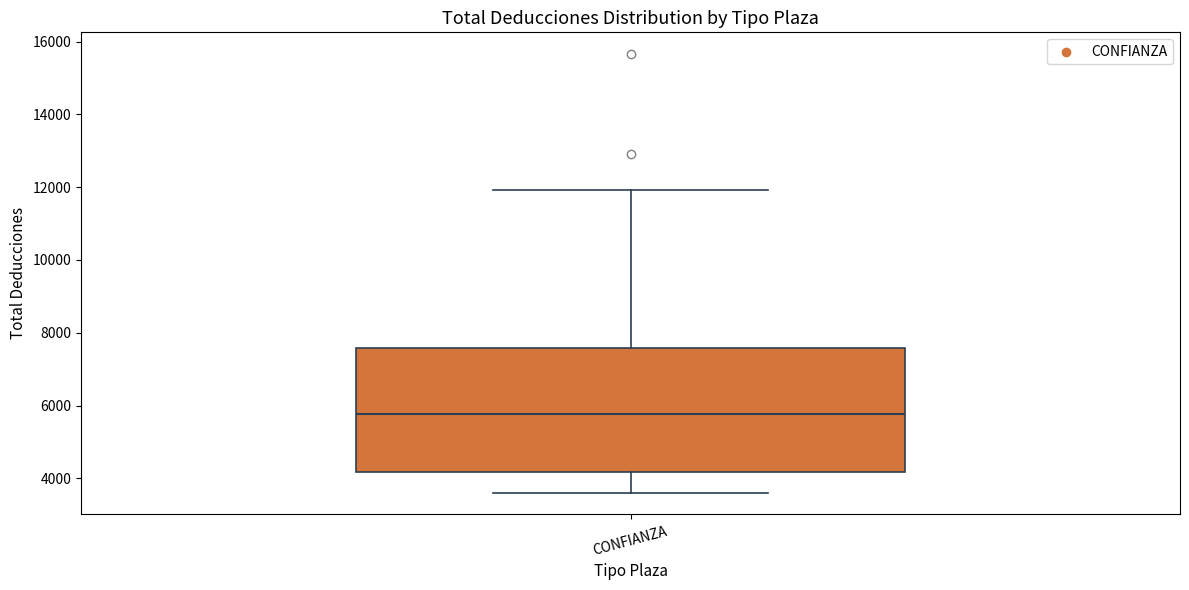

Read this box plot against the y-axis: the position of the median line, the range covered by the box, and the ends of both whiskers. The values are not printed on the chart, so give them approximately, as read against the axis.

median 5800, box 4200 to 7600, whiskers 3600 to 12000